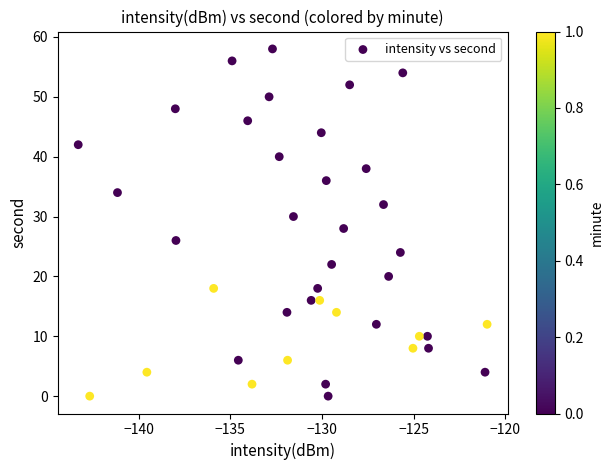

What is the range of Y values (max minus min)?

58